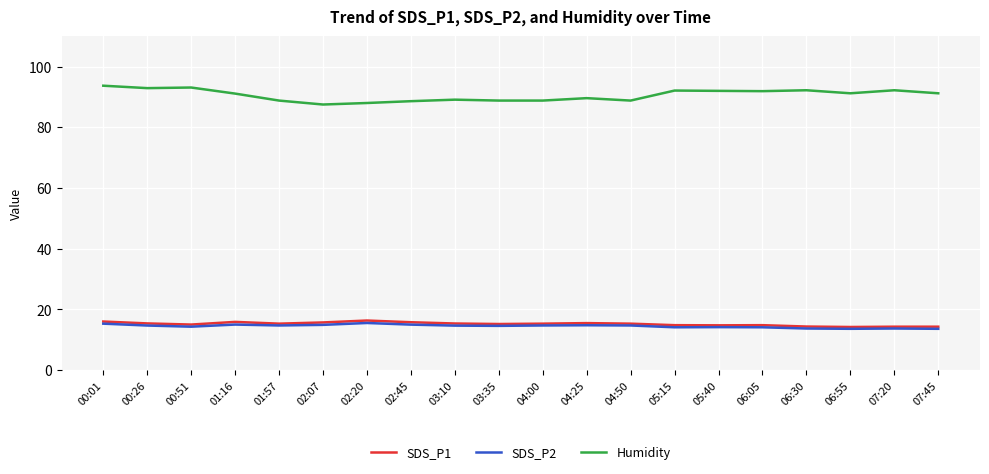

Which series has the widest spread of values?

Humidity